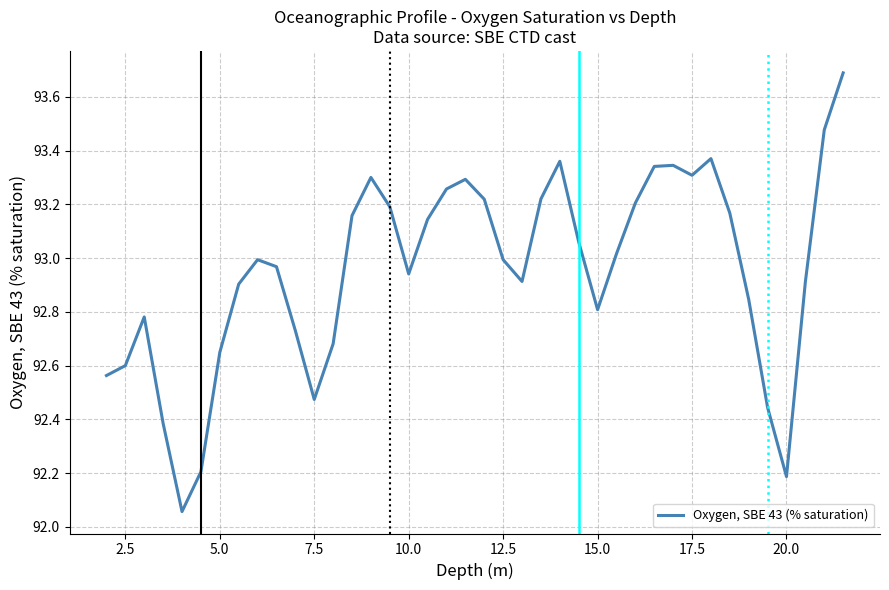

How many lines are shown in the chart?

1